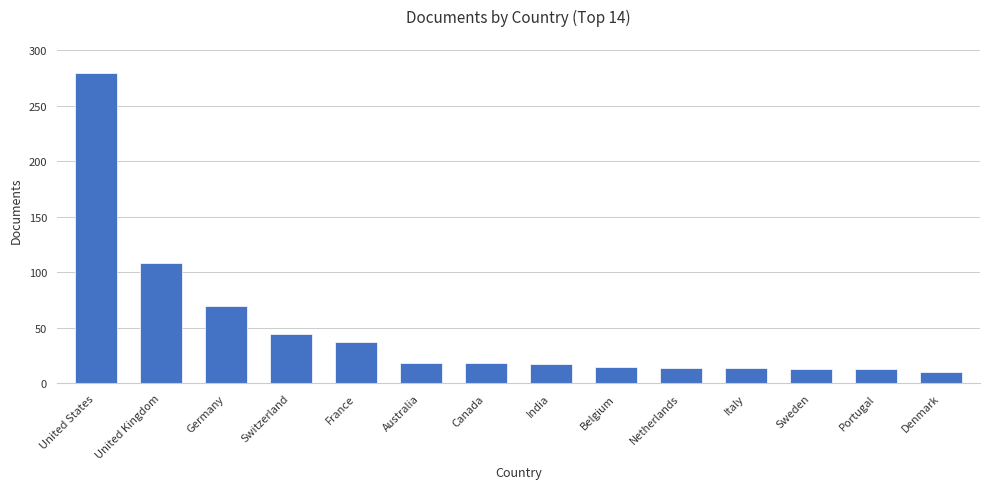

What is the label of the 11th bar from the left?

Italy